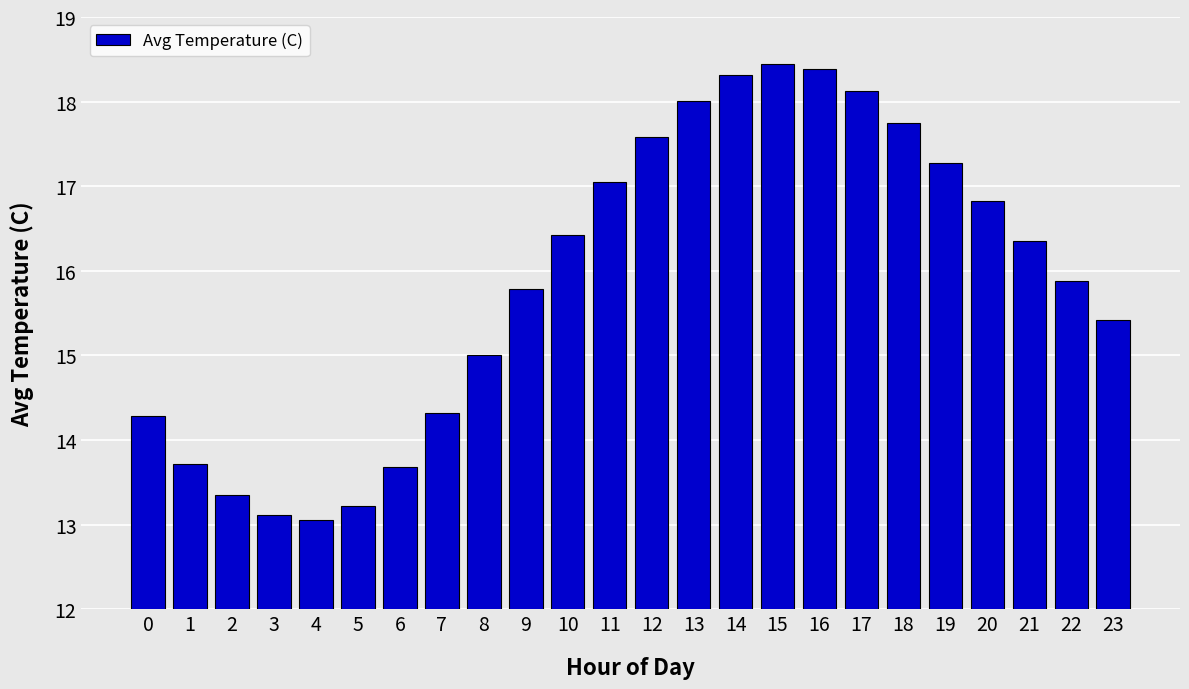

True or false: the data shows 13.7 at 1.

True